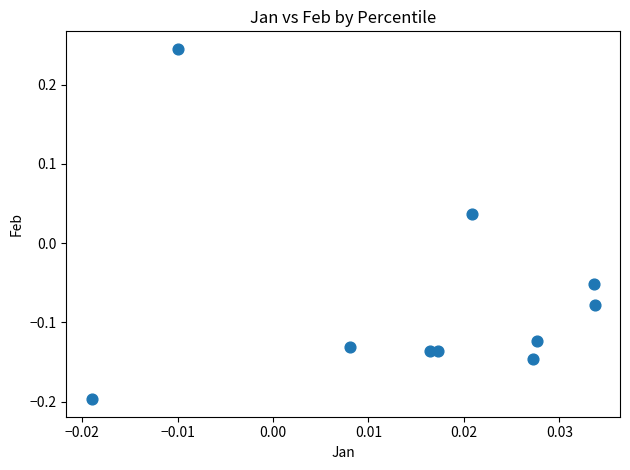

What is the range of Y values (max minus min)?

0.4